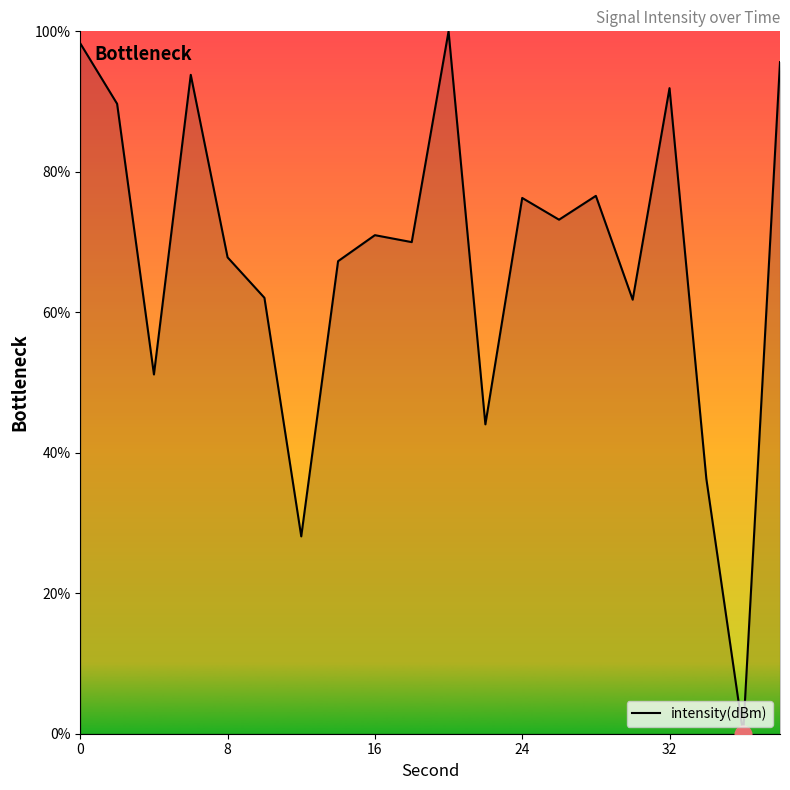

What is the greatest value displayed?

100.0